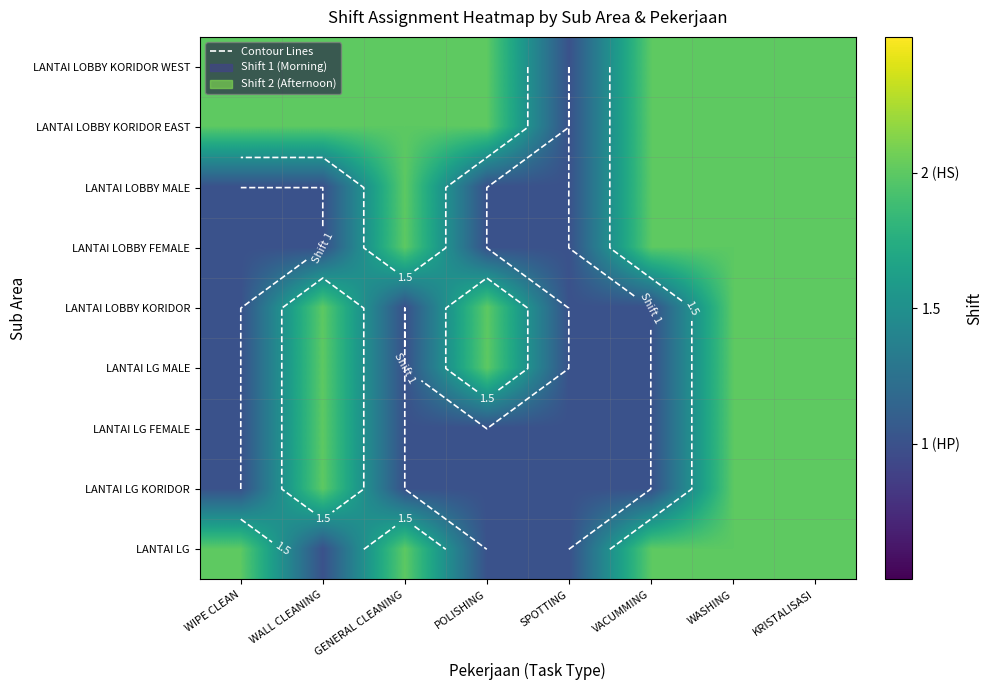

What is the difference between the maximum and second lowest values in the LANTAI LOBBY MALE series?

1